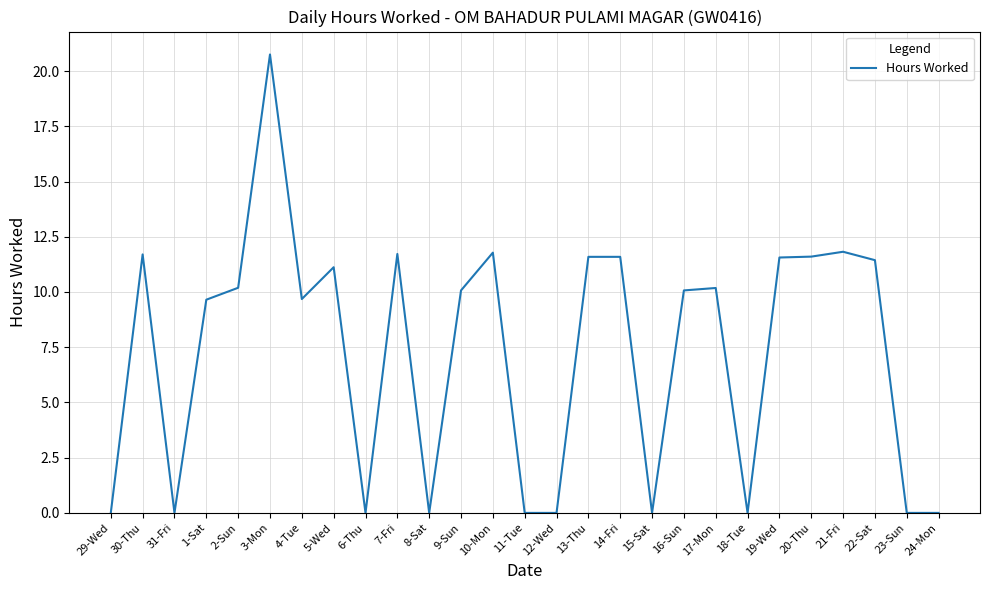

The value at 19-Wed is 20.7. True or false?

False